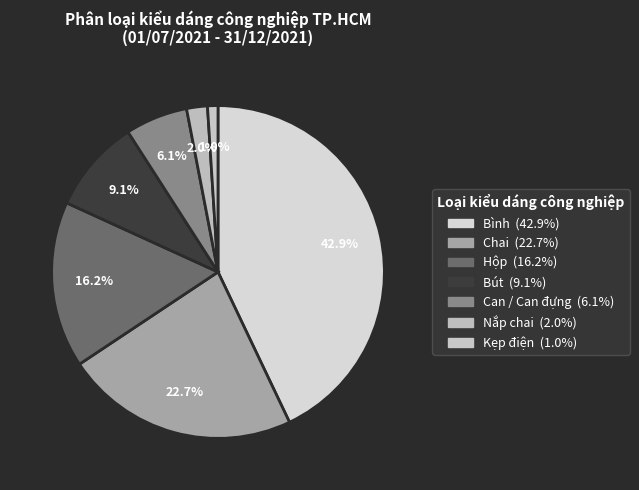

Count the number of slices in the pie.

7